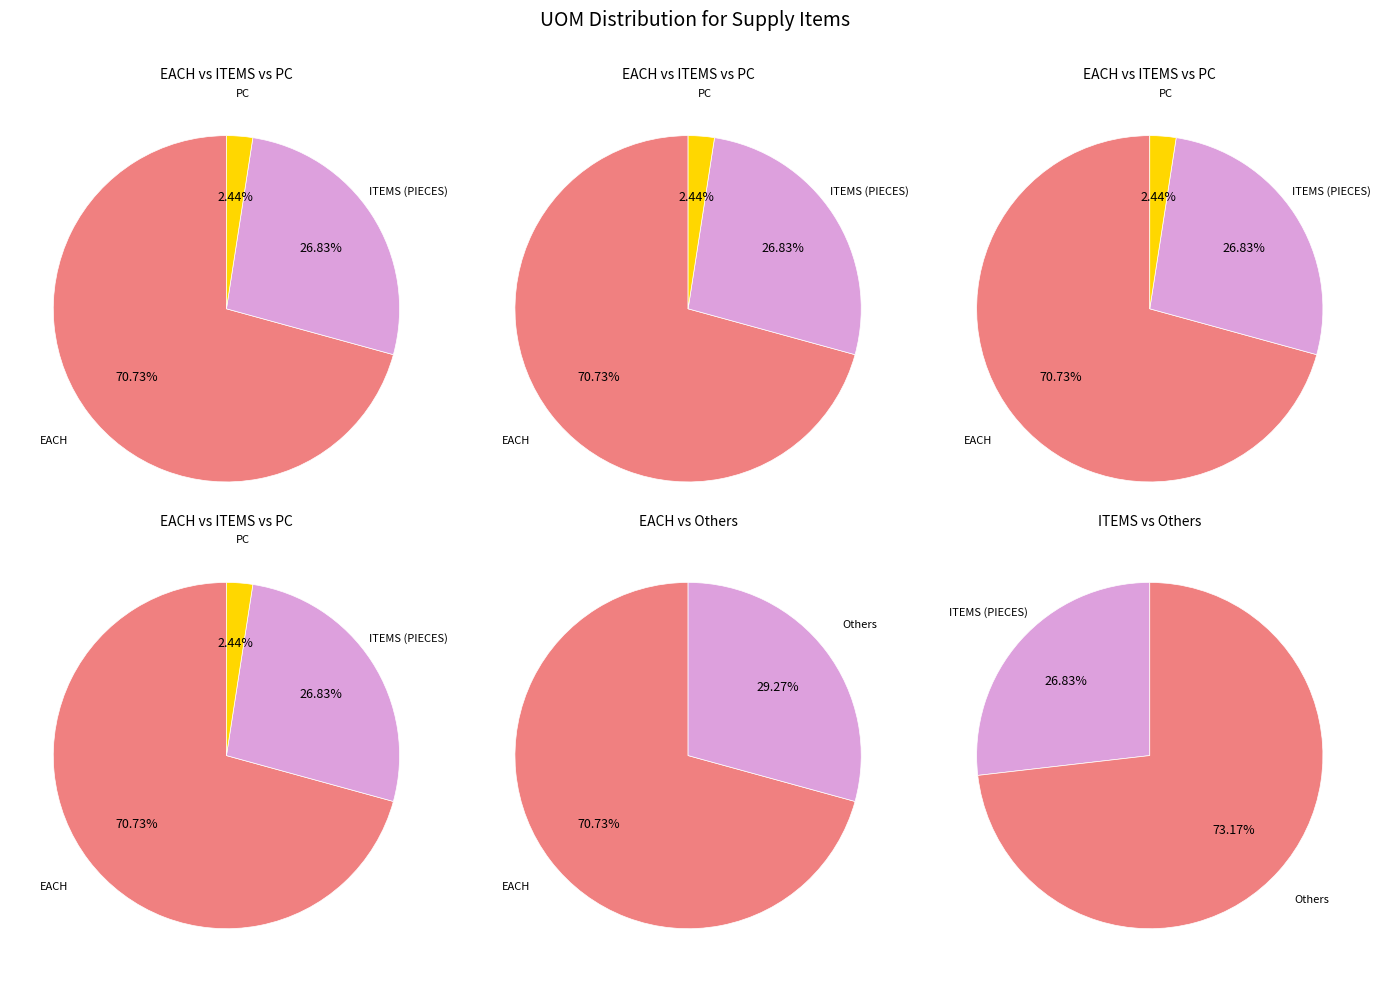

What is the change in value from EACH to ITEMS (PIECES)?

-18